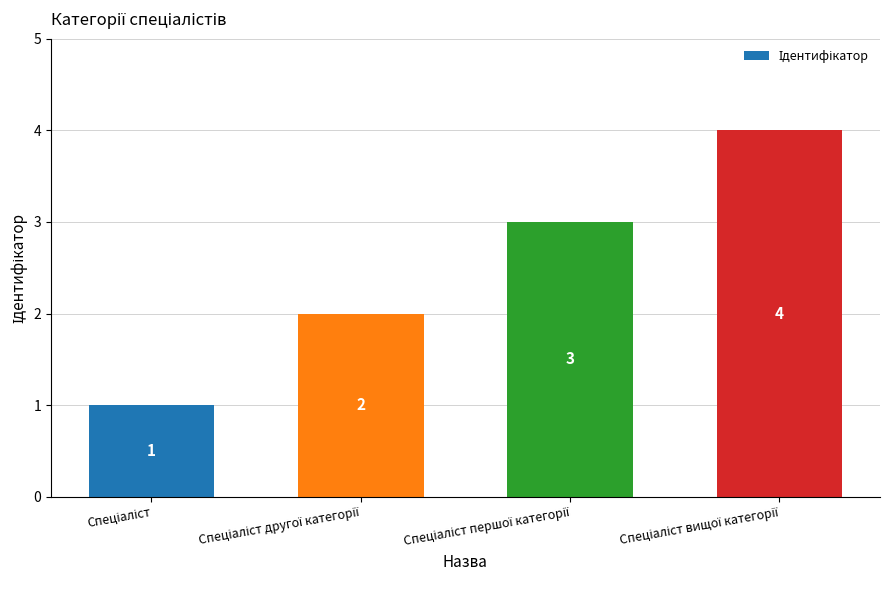

What is the greatest value displayed?

4